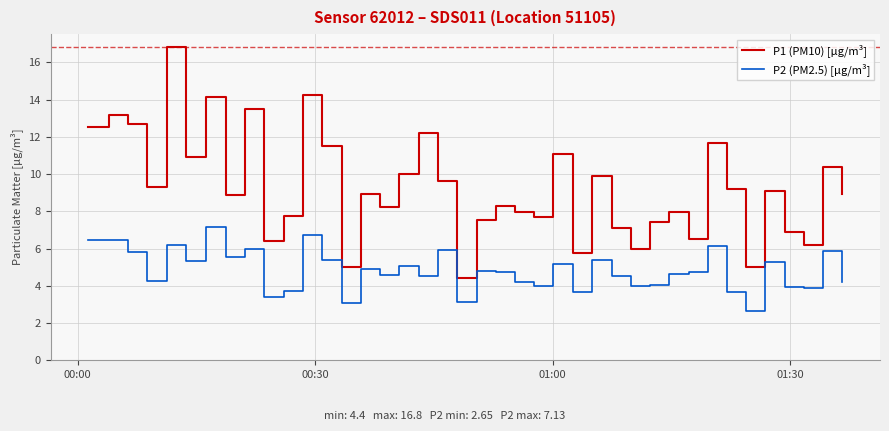

True or false: P2 (PM2.5) [µg/m³] and P1 (PM10) [µg/m³] cross at least once.

False